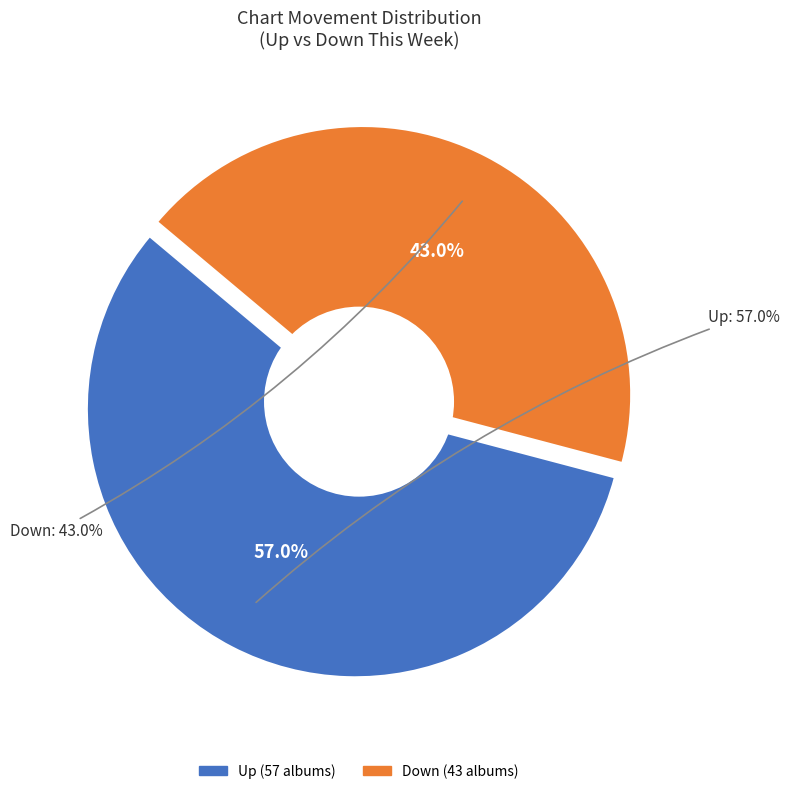

Approximately how many times larger is the value at Up compared to Down?

1.3